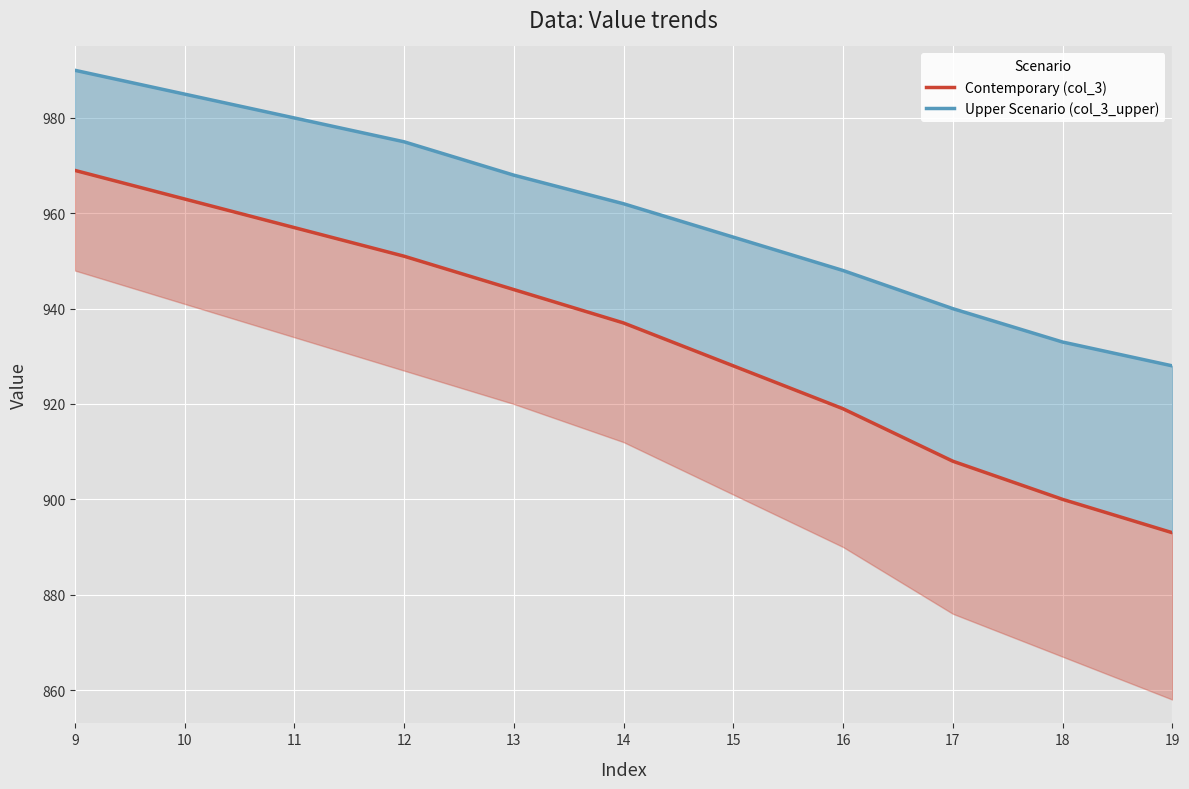

What is the difference between the maximum and minimum values in the Upper Scenario (col_3_upper) series?

62